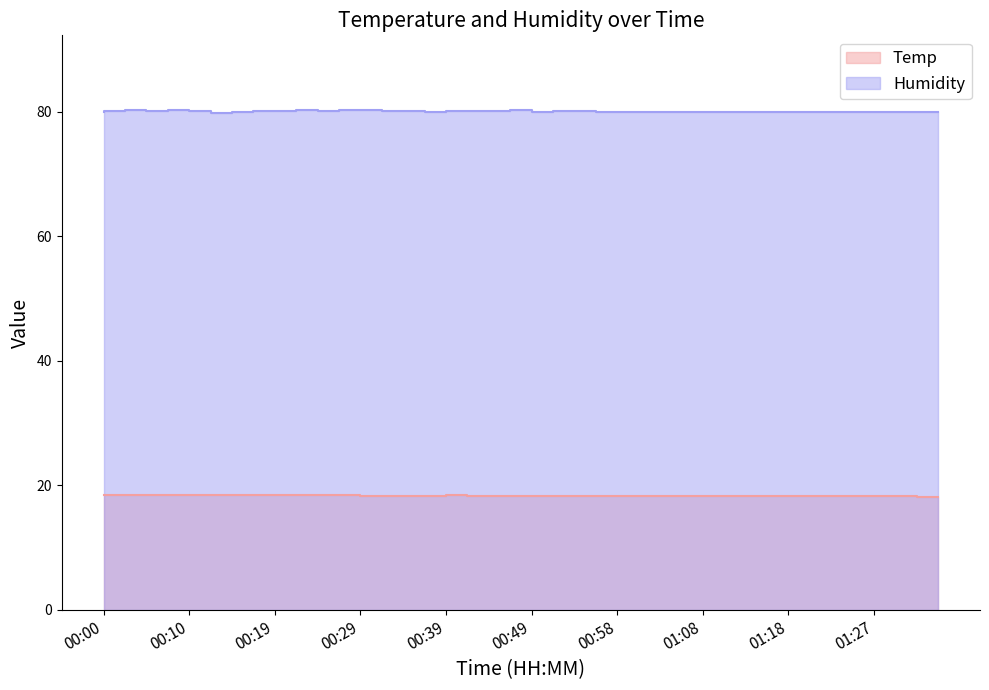

What is the average value of the Temp series?

18.3